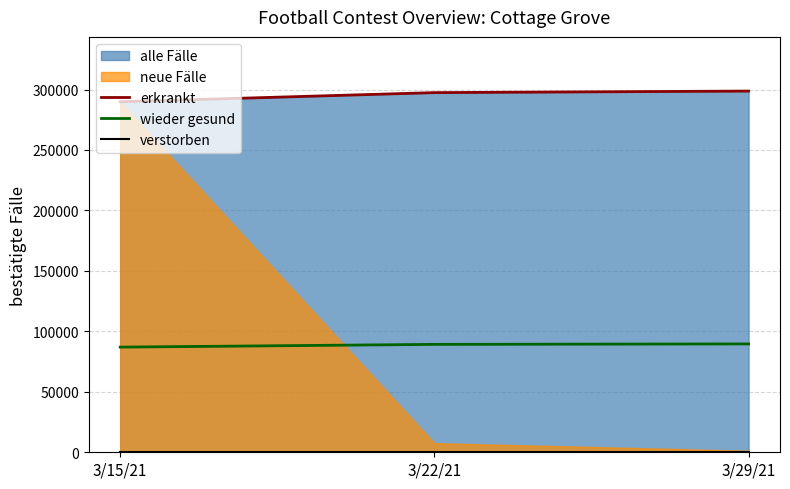

What is the label of the 2nd point from the left?

3/22/21